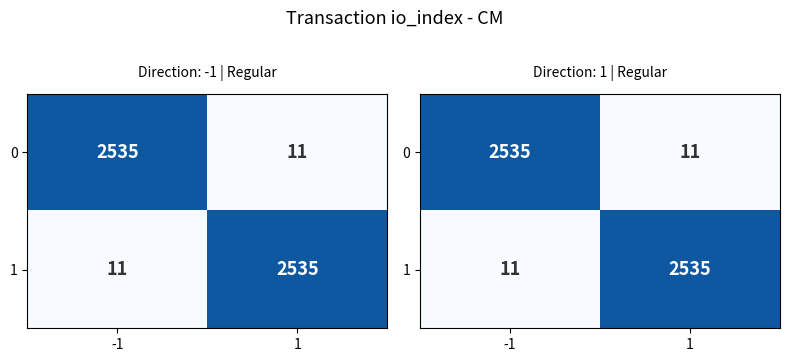

What is the total value across all series at 1?

2546